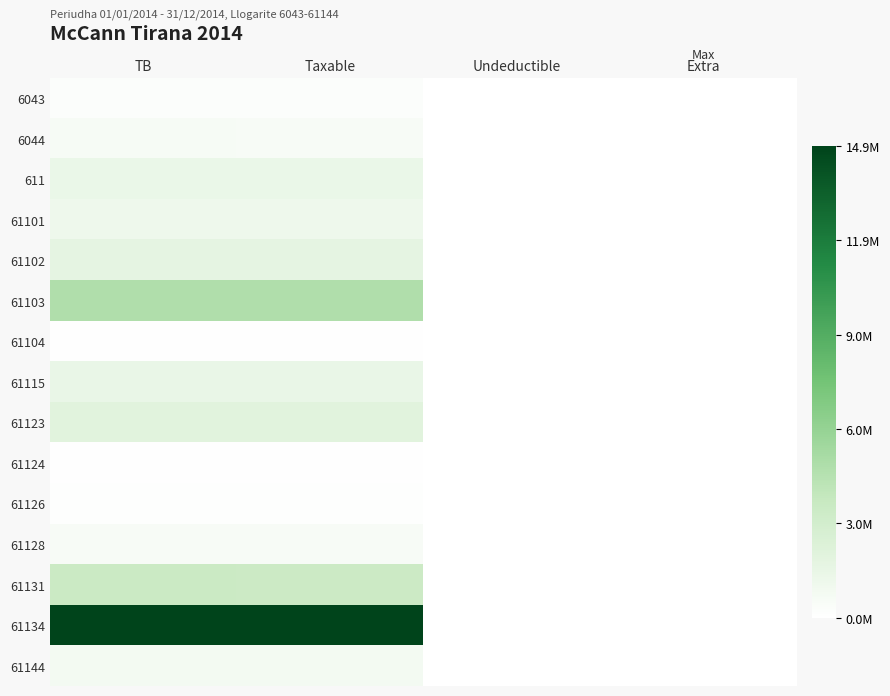

Which series changed the most between Taxable and Undeductible?

61134